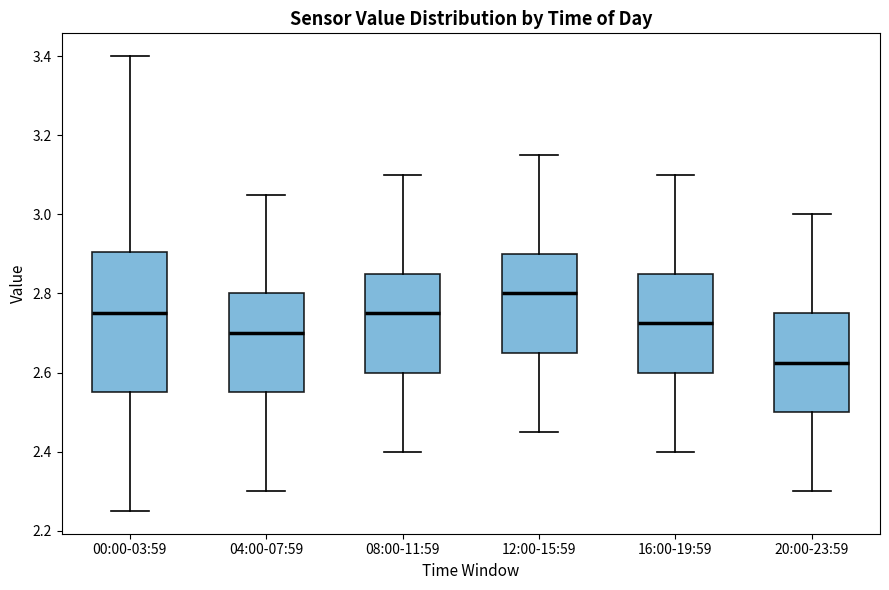

Reading left to right, read every box against the y-axis: the position of its median line, the range the box covers, and the ends of its whiskers. The values are not printed on the chart, so give them approximately, as read against the axis.

00:00-03:59: median 2.76, box 2.56 to 2.90, whiskers 2.26 to 3.40
04:00-07:59: median 2.70, box 2.56 to 2.80, whiskers 2.30 to 3.06
08:00-11:59: median 2.76, box 2.60 to 2.86, whiskers 2.40 to 3.10
12:00-15:59: median 2.80, box 2.66 to 2.90, whiskers 2.46 to 3.16
16:00-19:59: median 2.72, box 2.60 to 2.86, whiskers 2.40 to 3.10
20:00-23:59: median 2.62, box 2.50 to 2.76, whiskers 2.30 to 3.00